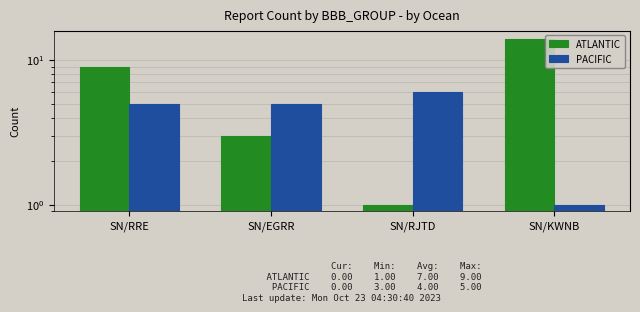

How many bars are there in each group?

2